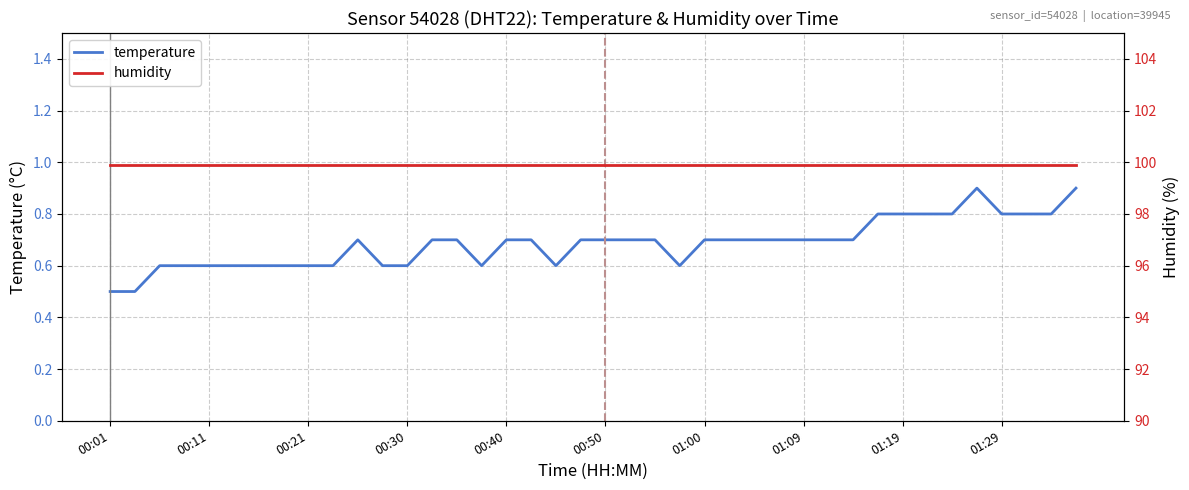

The temperature series shows 0.3 at 00:11. True or false?

False